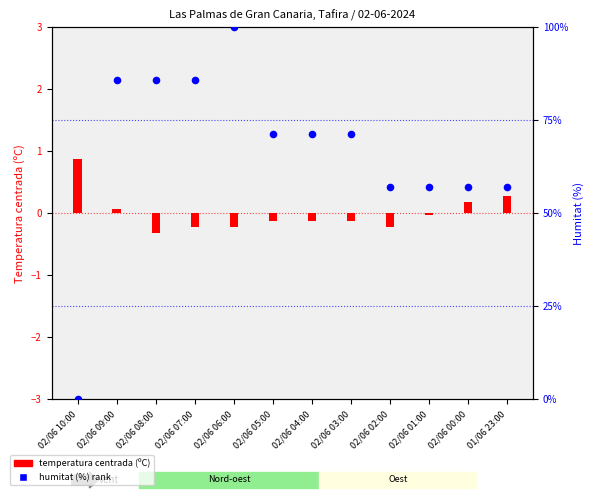

Is the value of Temperatura centrada (ºC) at 02/06 01:00 greater than the value of Humitat (%) rank at 02/06 00:00?

No